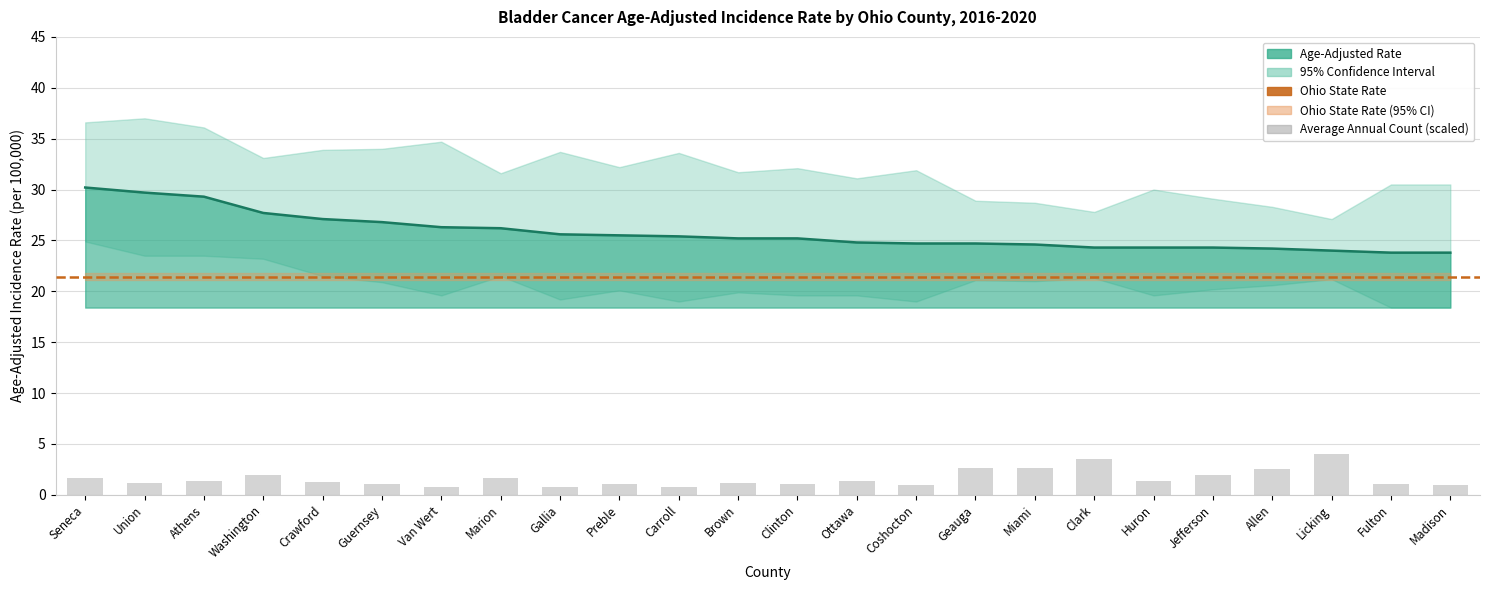

What is the difference between the maximum and minimum values in the Average Annual Count series?

43.0